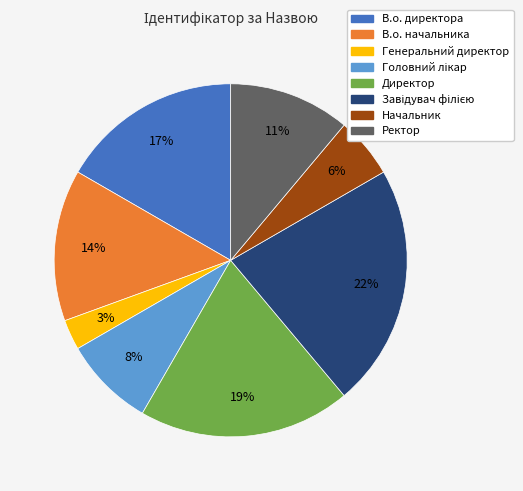

Which slice is the smallest?

Генеральний директор